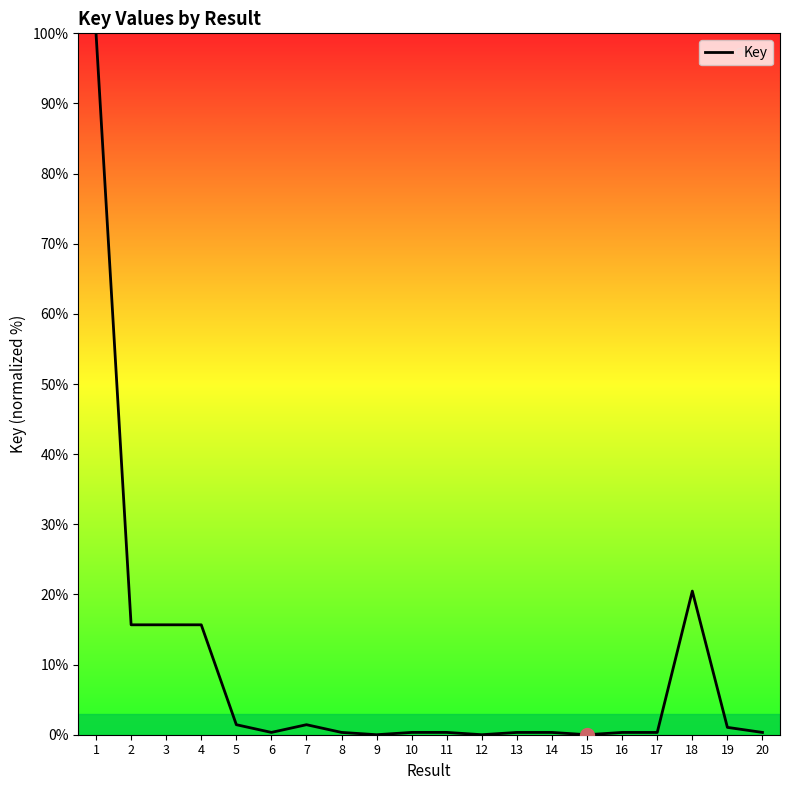

What is the difference between the second highest and minimum values?

20.5